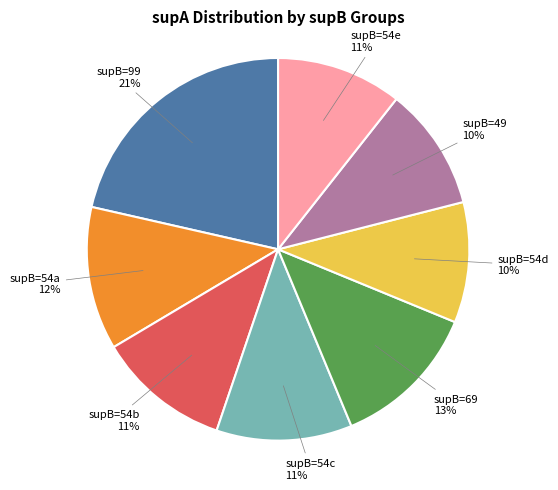

How many segments does this pie chart have?

8